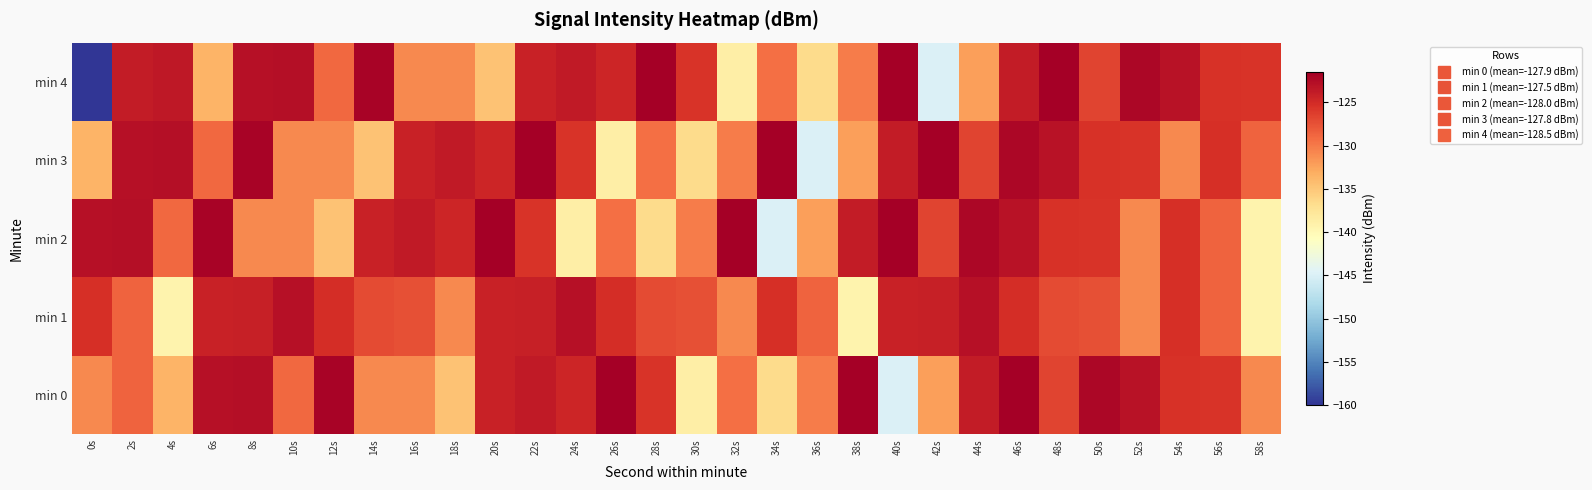

Reading left to right, list all the values displayed in this chart.

min 0: 0s=-130.8	2s=-128.6	4s=-133.7	6s=-122.9	8s=-122.8	10s=-128.9	12s=-121.8	14s=-130.9	16s=-130.9	18s=-134.7	20s=-124.2	22s=-123.6	24s=-124.5	26s=-121.5	28s=-125.6	30s=-138.7	32s=-129.4	34s=-136.6	36s=-130.2	38s=-121.6	40s=-144.8	42s=-132.3	44s=-123.8	46s=-121.5	48s=-126.7	50s=-122.2	52s=-123.0	54s=-125.4	56s=-125.7	58s=-130.8
min 1: 0s=-125.4	2s=-128.6	4s=-139.3	6s=-124.2	8s=-124.2	10s=-122.9	12s=-125.2	14s=-127.2	16s=-127.4	18s=-130.8	20s=-124.2	22s=-124.2	24s=-122.9	26s=-125.2	28s=-127.2	30s=-127.4	32s=-130.8	34s=-125.4	36s=-128.6	38s=-139.3	40s=-124.2	42s=-124.2	44s=-122.9	46s=-125.2	48s=-127.2	50s=-127.4	52s=-130.8	54s=-125.4	56s=-128.6	58s=-139.3
min 2: 0s=-122.9	2s=-122.8	4s=-128.9	6s=-121.8	8s=-130.9	10s=-130.9	12s=-134.7	14s=-124.2	16s=-123.6	18s=-124.5	20s=-121.5	22s=-125.6	24s=-138.7	26s=-129.4	28s=-136.6	30s=-130.2	32s=-121.6	34s=-144.8	36s=-132.3	38s=-123.8	40s=-121.5	42s=-126.7	44s=-122.2	46s=-123.0	48s=-125.4	50s=-125.7	52s=-130.8	54s=-125.4	56s=-128.6	58s=-139.3
min 3: 0s=-133.7	2s=-122.9	4s=-122.8	6s=-128.9	8s=-121.8	10s=-130.9	12s=-130.9	14s=-134.7	16s=-124.2	18s=-123.6	20s=-124.5	22s=-121.5	24s=-125.6	26s=-138.7	28s=-129.4	30s=-136.6	32s=-130.2	34s=-121.6	36s=-144.8	38s=-132.3	40s=-123.8	42s=-121.5	44s=-126.7	46s=-122.2	48s=-123.0	50s=-125.4	52s=-125.7	54s=-130.8	56s=-125.4	58s=-128.6
min 4: 0s=-160.0	2s=-123.8	4s=-123.5	6s=-133.7	8s=-122.9	10s=-122.8	12s=-128.9	14s=-121.8	16s=-130.9	18s=-130.9	20s=-134.7	22s=-124.2	24s=-123.6	26s=-124.5	28s=-121.5	30s=-125.6	32s=-138.7	34s=-129.4	36s=-136.6	38s=-130.2	40s=-121.6	42s=-144.8	44s=-132.3	46s=-123.8	48s=-121.5	50s=-126.7	52s=-122.2	54s=-123.0	56s=-125.4	58s=-125.7